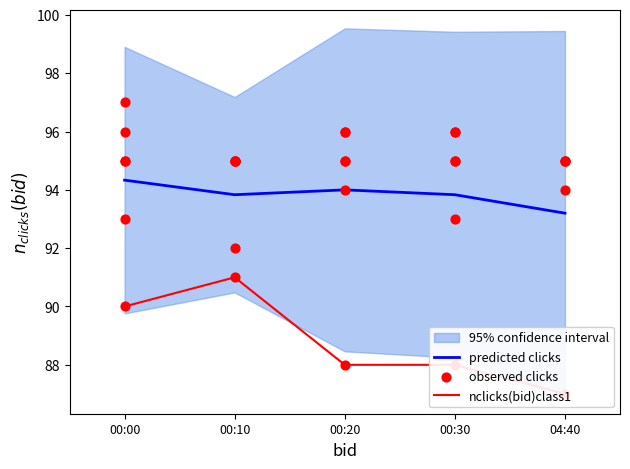

At which category is the sum across all series the highest?

00:10